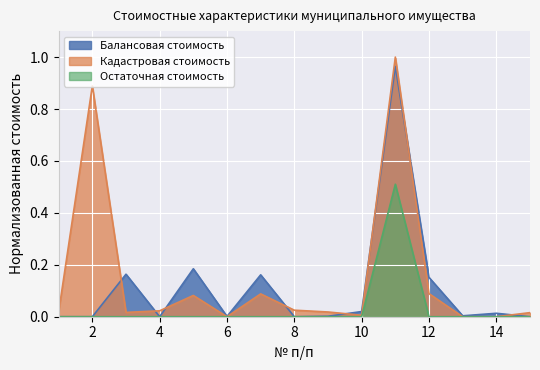

True or false: Остаточная стоимость and Балансовая стоимость cross at least once.

False